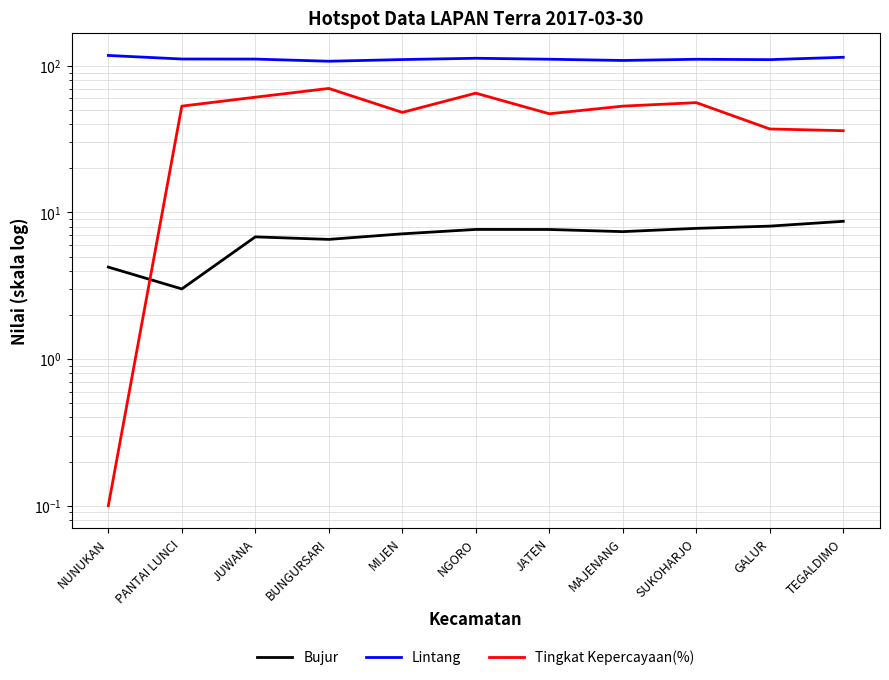

Does the chart have visible grid lines?

Yes